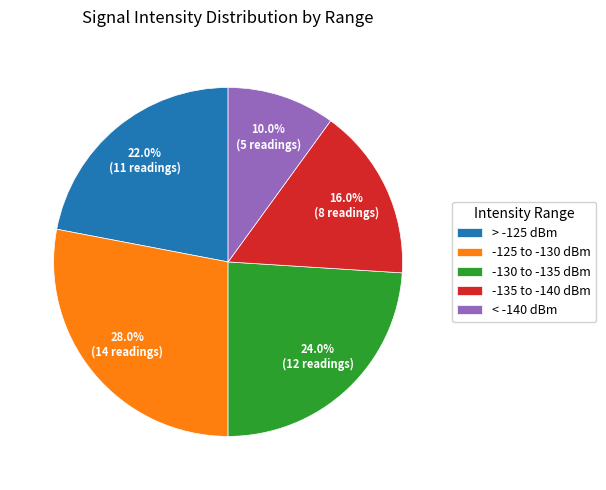

Is there a majority slice in this chart?

No